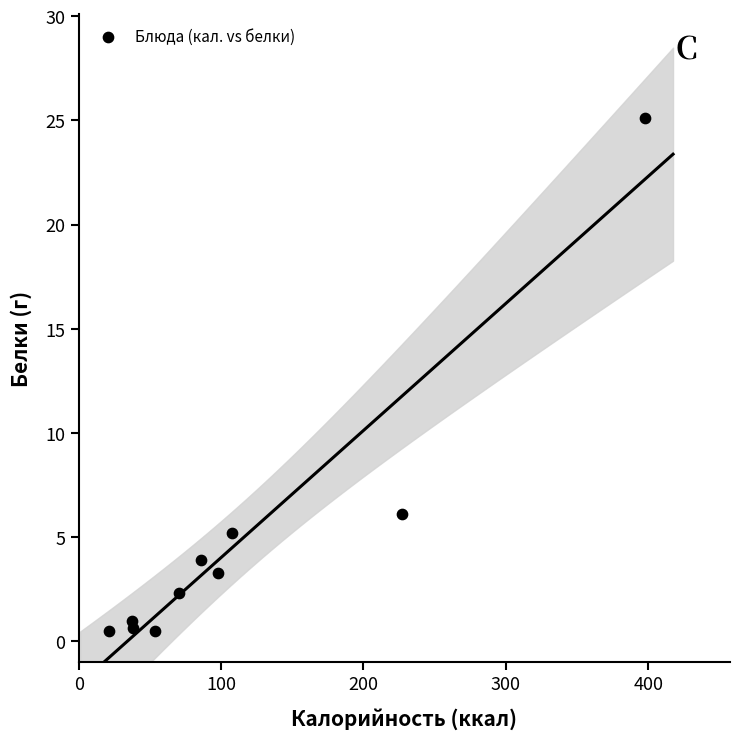

What Y value in the scatter plot is closest to 12?

6.1